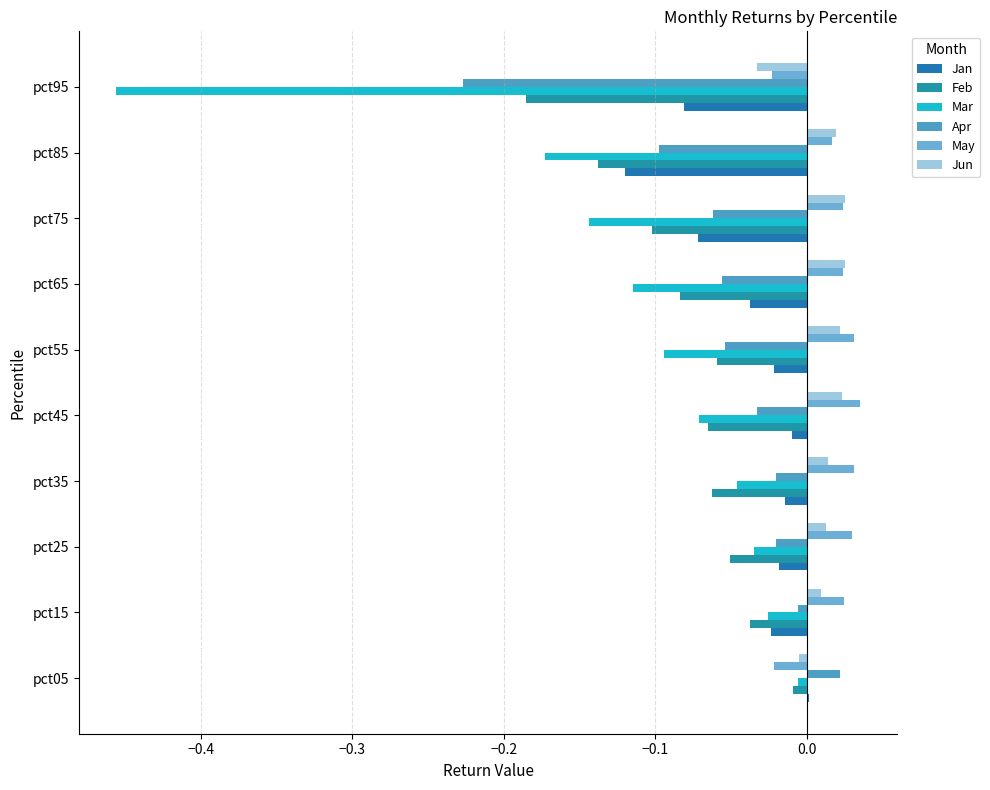

What is the sum of all Apr values?

-0.6